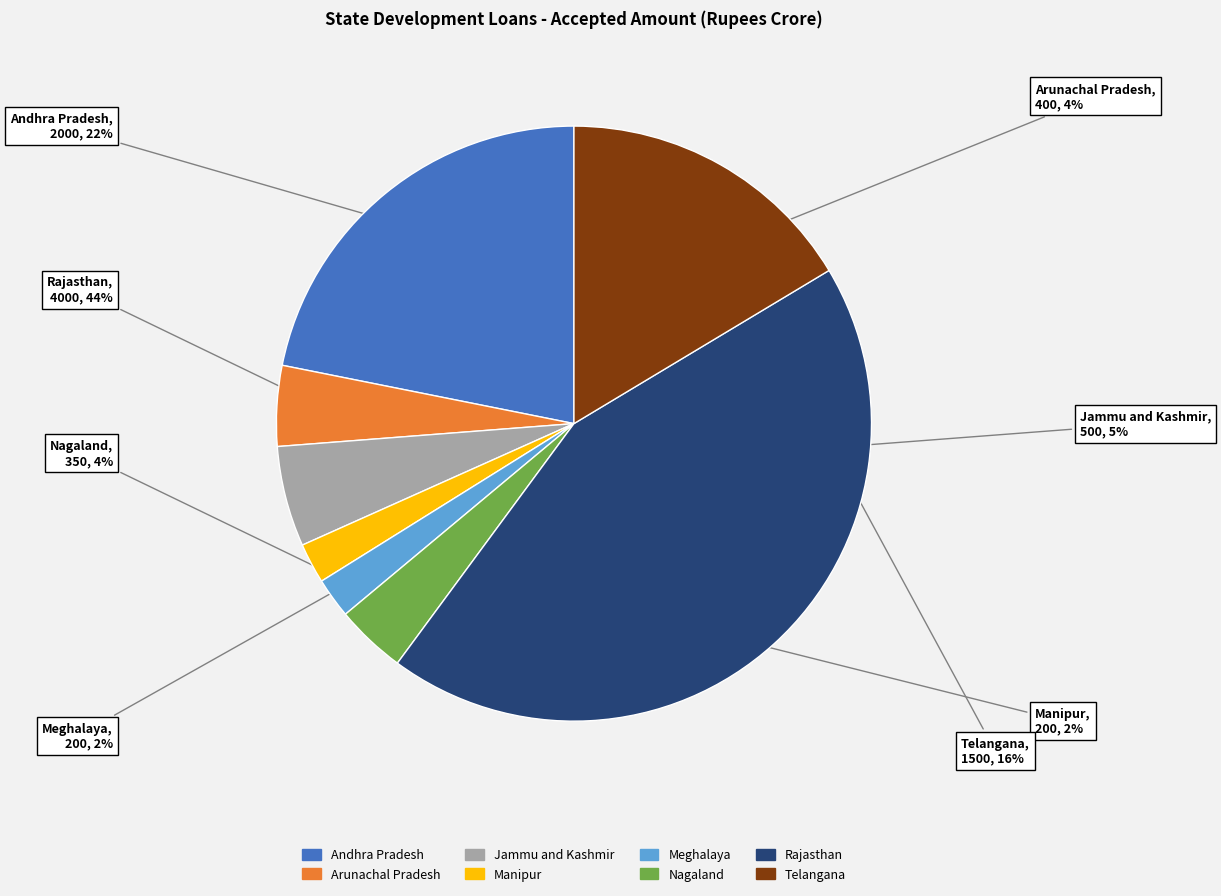

Is there any slice that represents more than half of the pie?

No